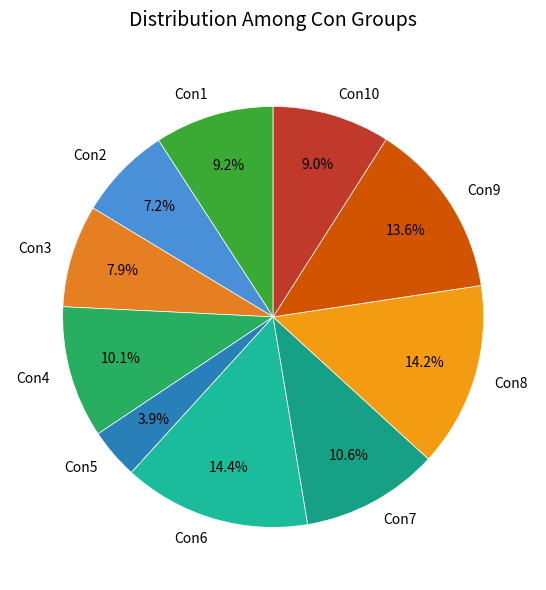

Combined, do Con2 and Con7 account for over 50%?

No